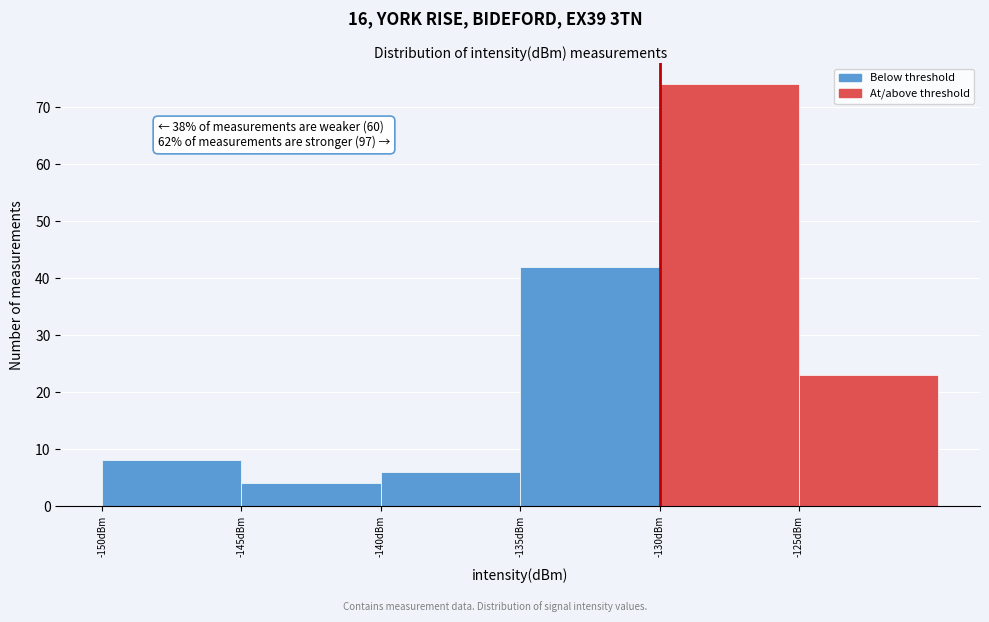

Over which range of the x-axis is the bar tallest?

-130 to -125